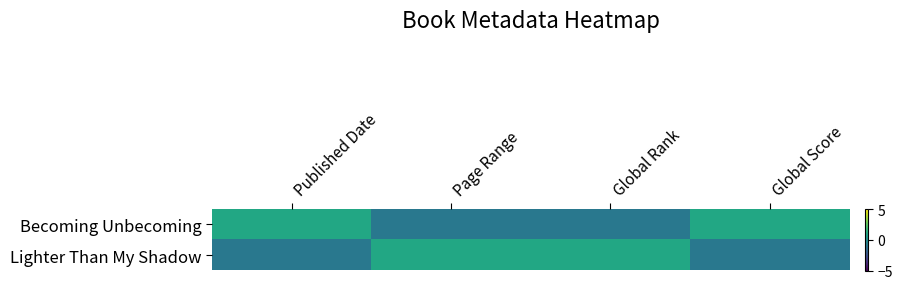

Reading left to right, transcribe all the data shown in this chart.

Becoming Unbecoming: Published Date=1.0	Page Range=-1.0	Global Rank=-1.0	Global Score=1.0
Lighter Than My Shadow: Published Date=-1.0	Page Range=1.0	Global Rank=1.0	Global Score=-1.0